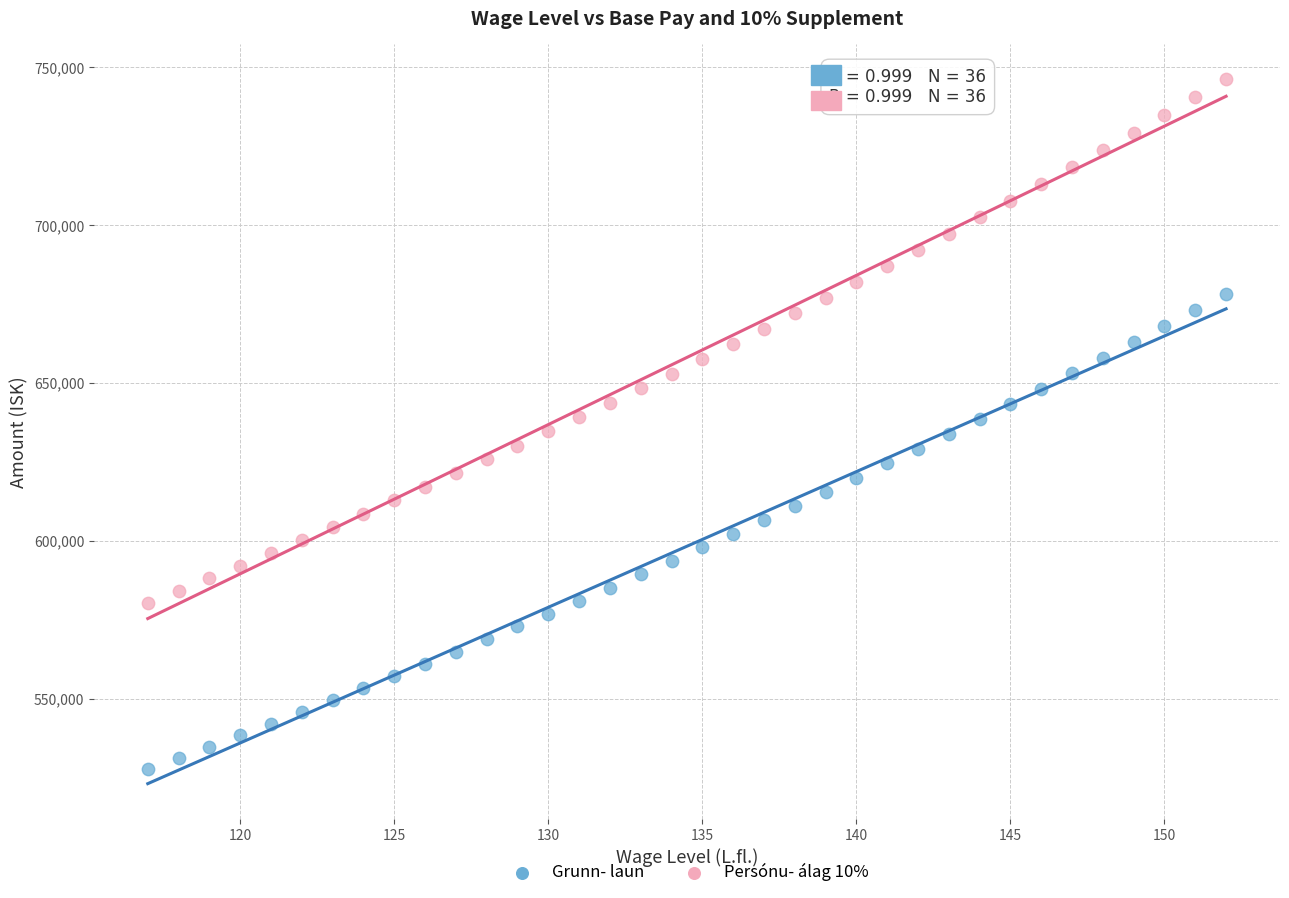

Across all data points, what is the range of X values (max minus min)?

35